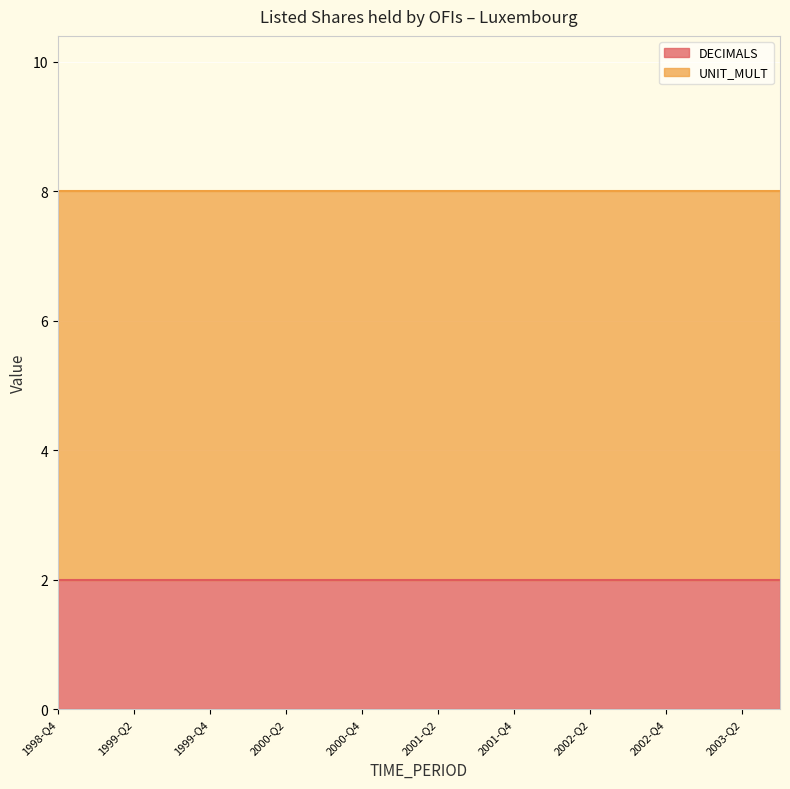

What is the average value of the DECIMALS series?

2